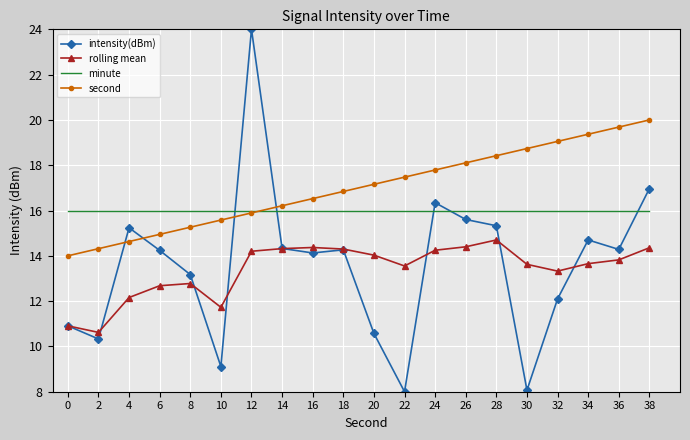

List the series in order of their peak value, lowest first.

rolling mean, minute, second, intensity(dBm)